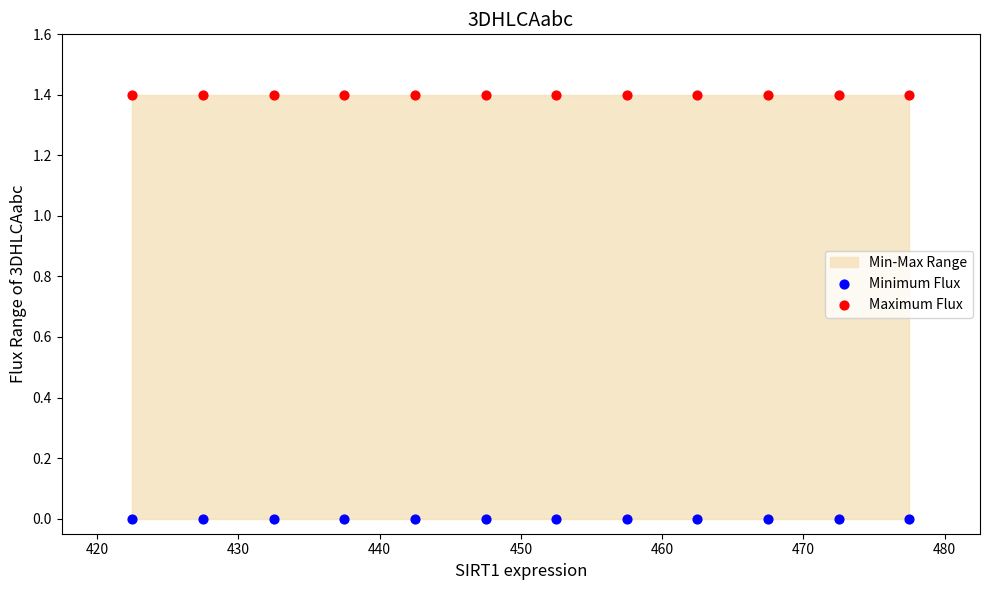

Which series contains the lowest Y value?

Minimum Flux